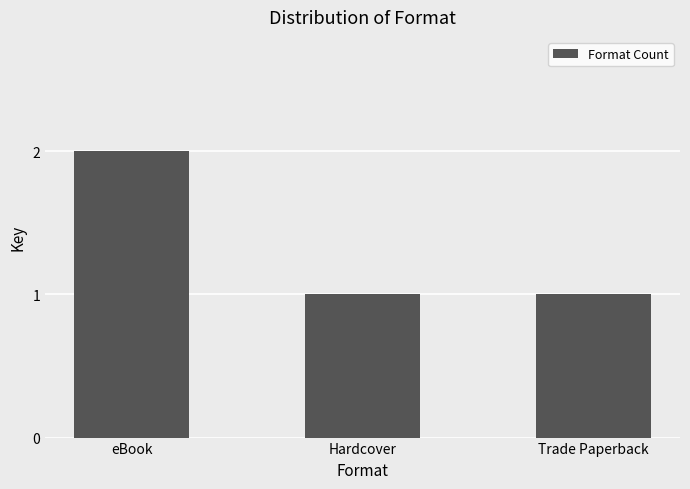

What is the sum of all values?

4